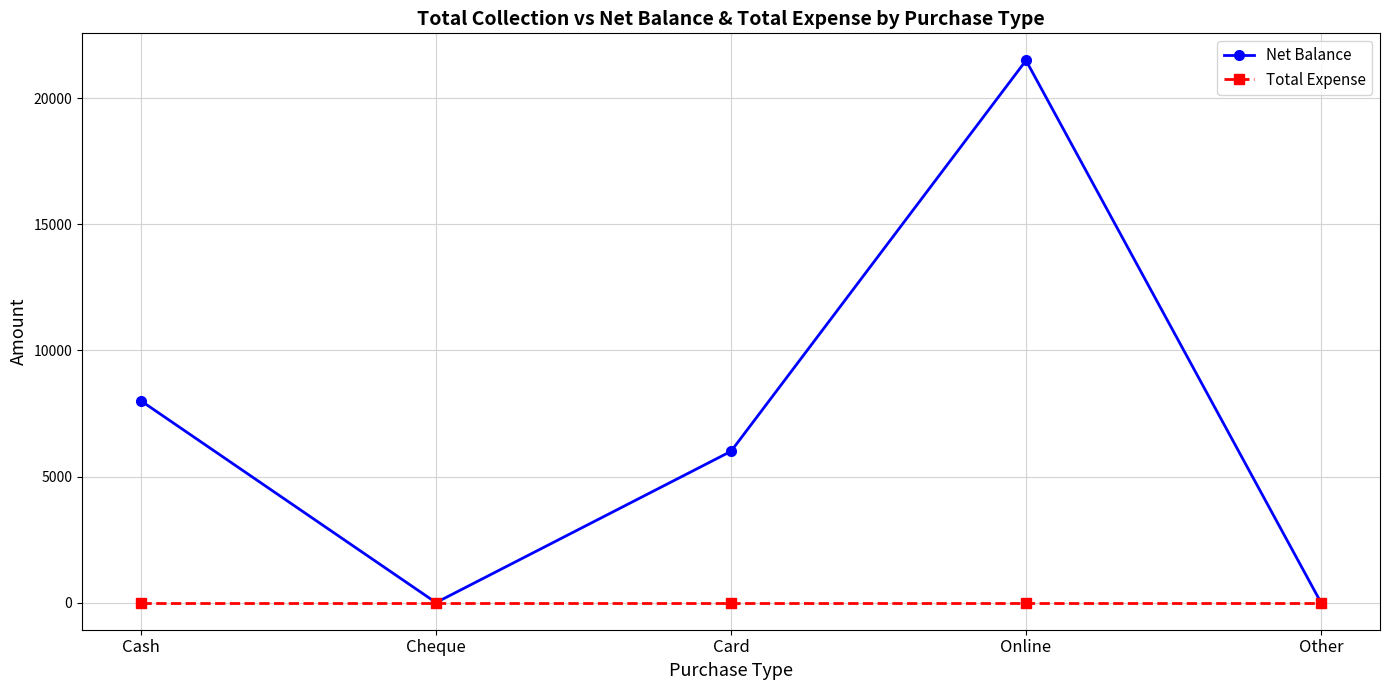

How many interior local valleys does the Net Balance series have?

1